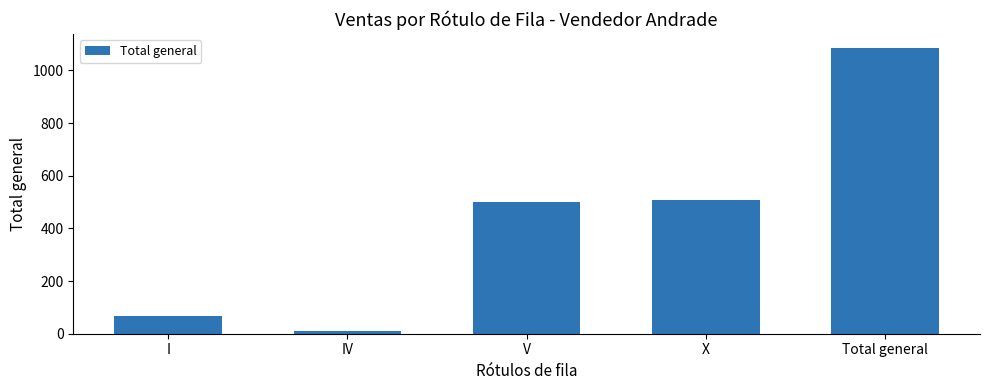

Read the value at X, to the nearest 100.

500